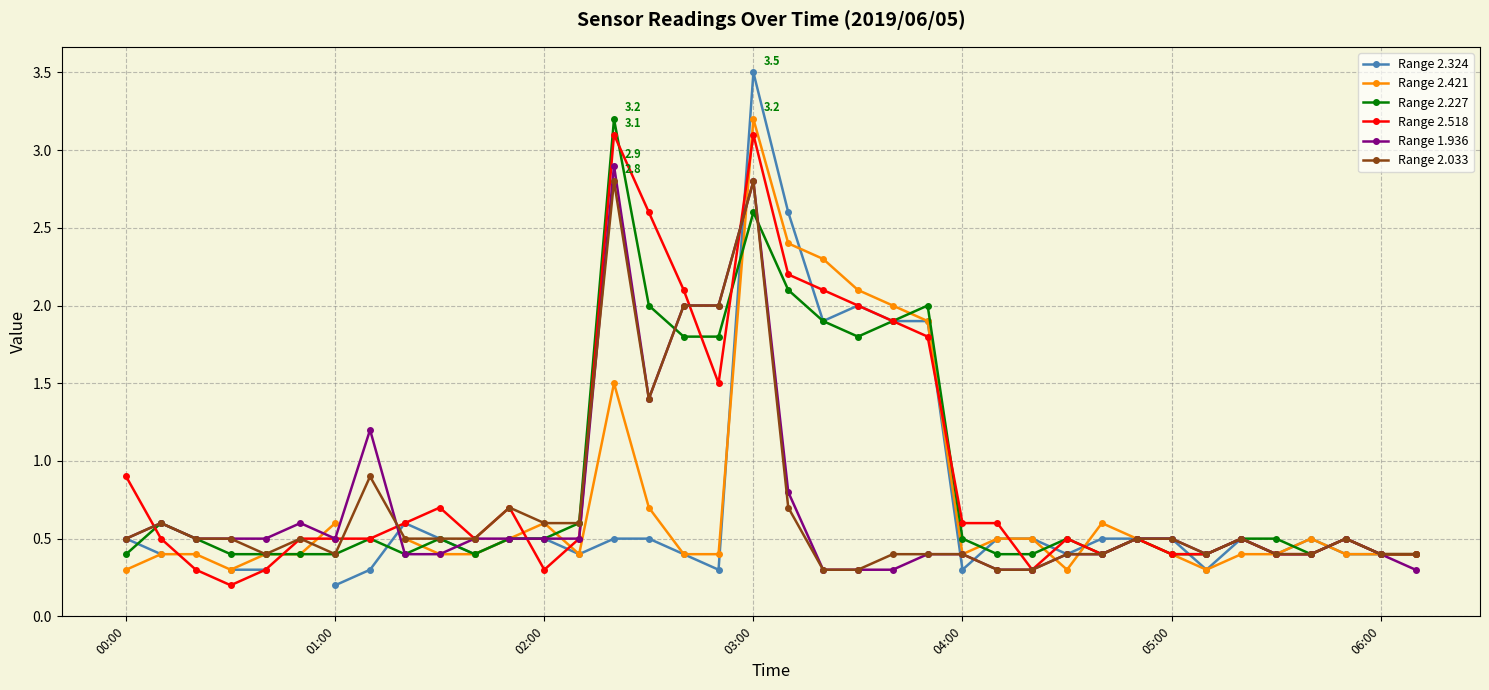

Does the chart have visible grid lines?

Yes